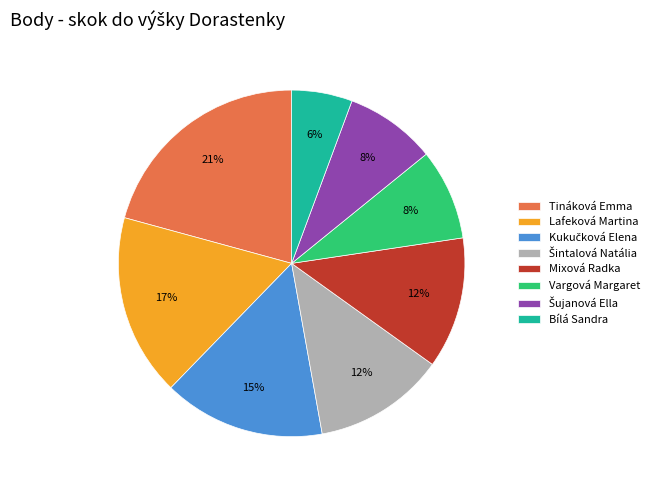

To the nearest percent, what is the average slice percentage?

12%